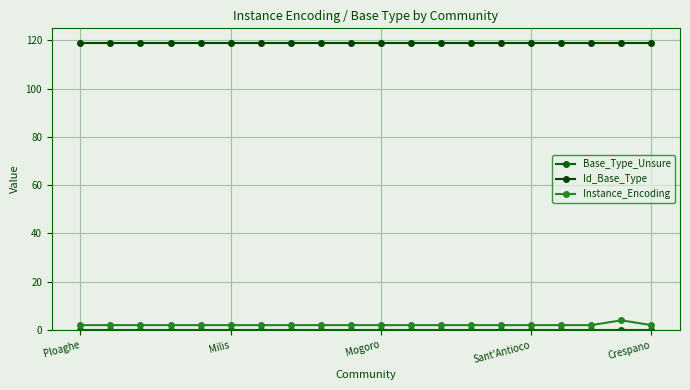

How many lines are shown in the chart?

3